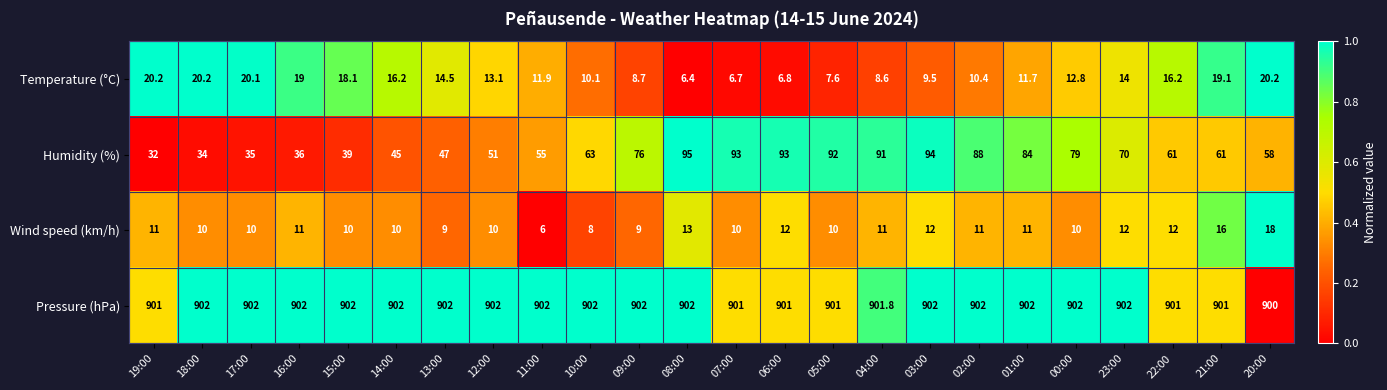

What is the difference between the second highest and second lowest values in the Wind speed (km/h) series?

8.0